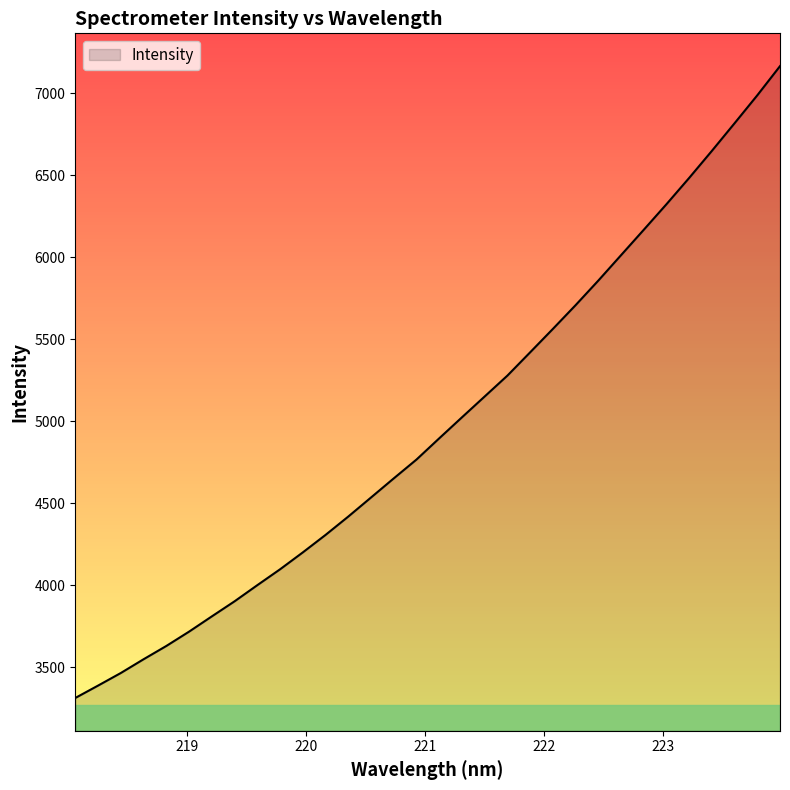

What is the difference between the maximum and minimum values?

3853.4